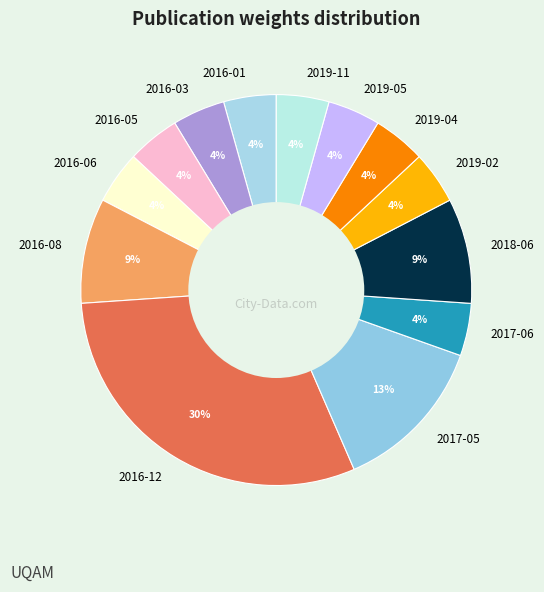

Count the number of slices in the pie.

13